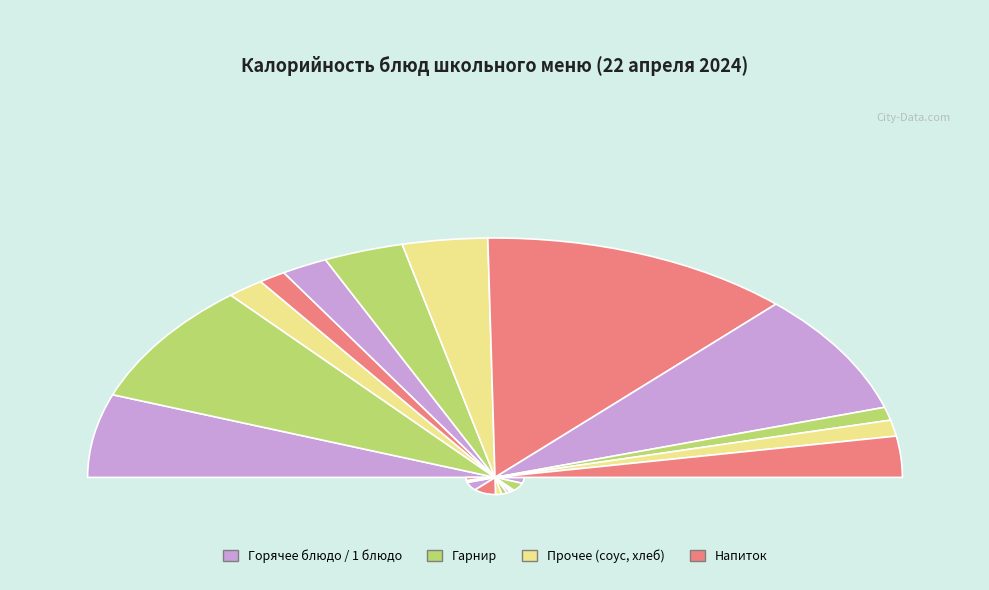

How much of the chart is everything except Соус красный (обед)?

98.2%